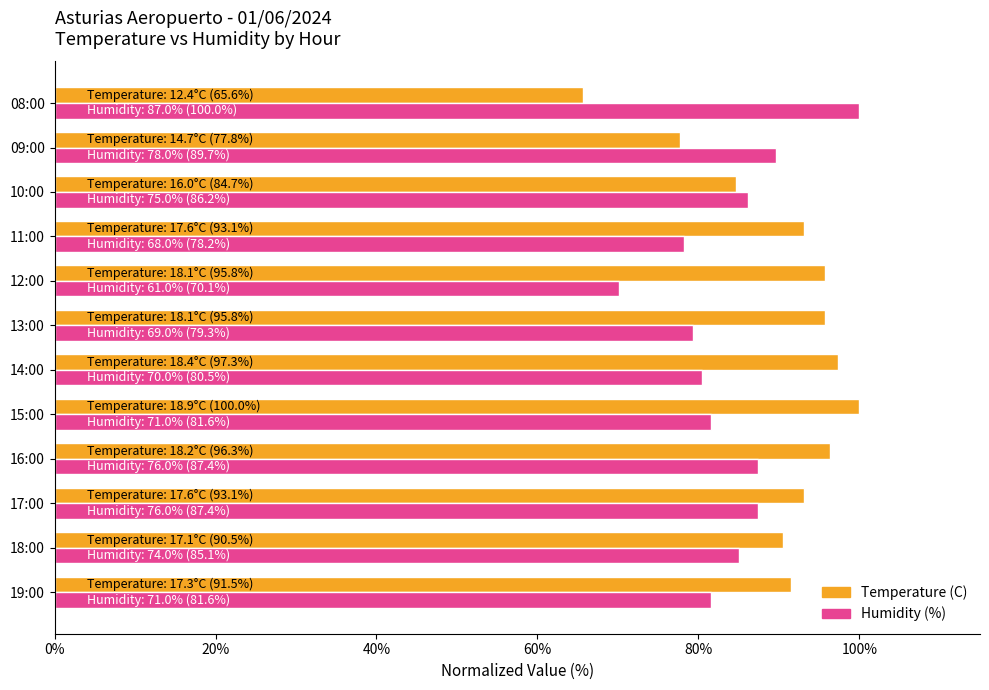

What are all the series names shown in the legend?

Temperature (C), Humidity (%)